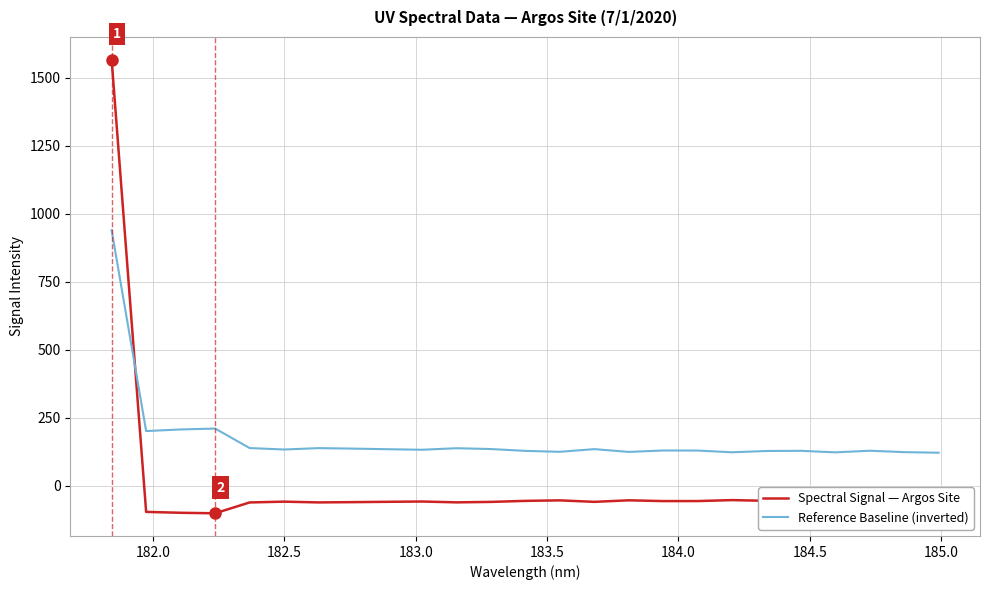

How many lines are shown in the chart?

2